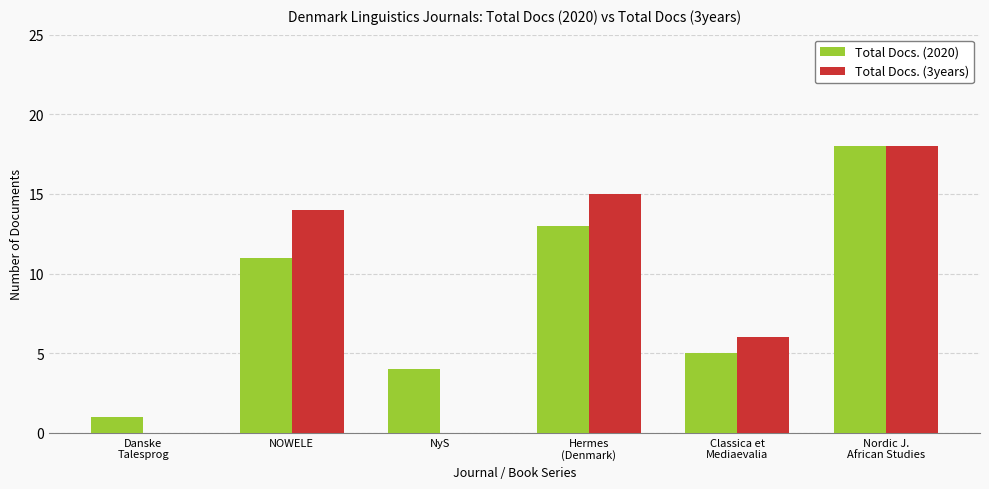

Does the chart contain stacked bars?

No